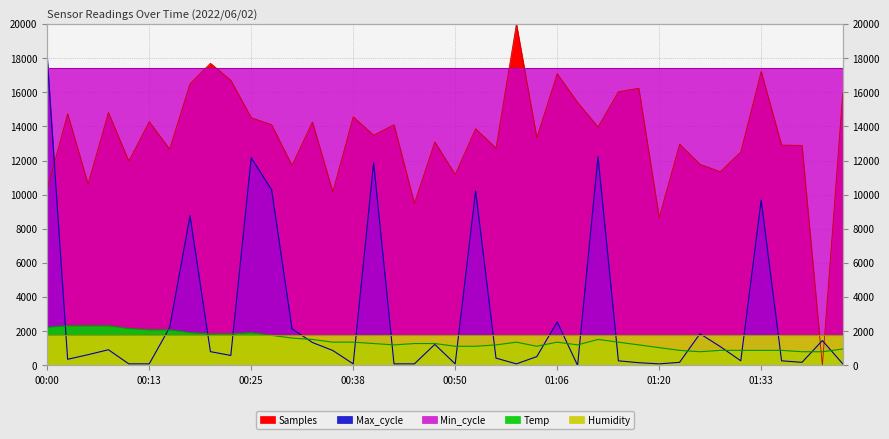

Where do Temp and Samples first cross each other?

01:39 and 01:41